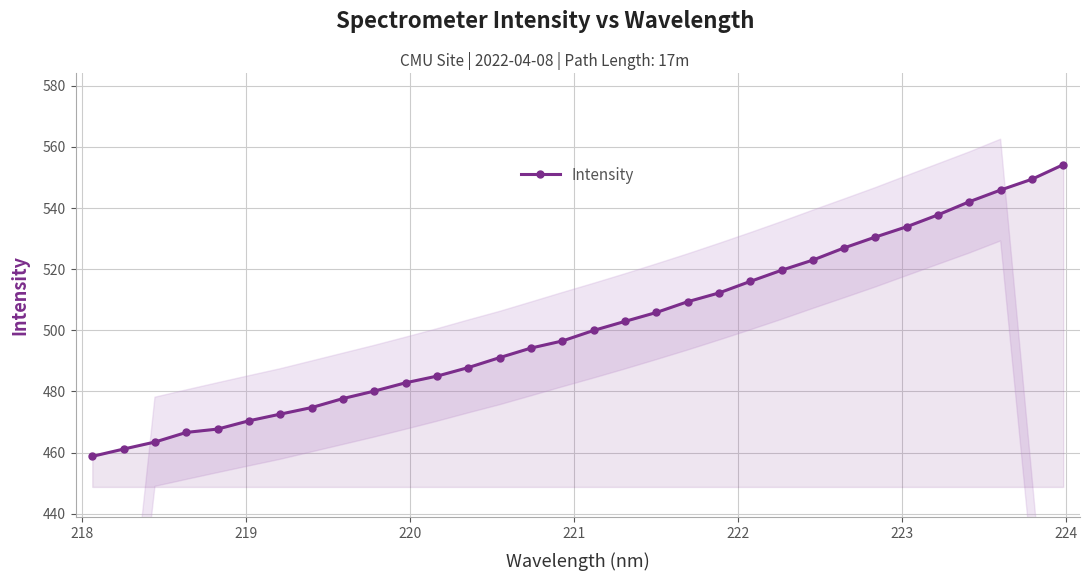

What is the value of the Intensity point at the 13th from the left?

487.8